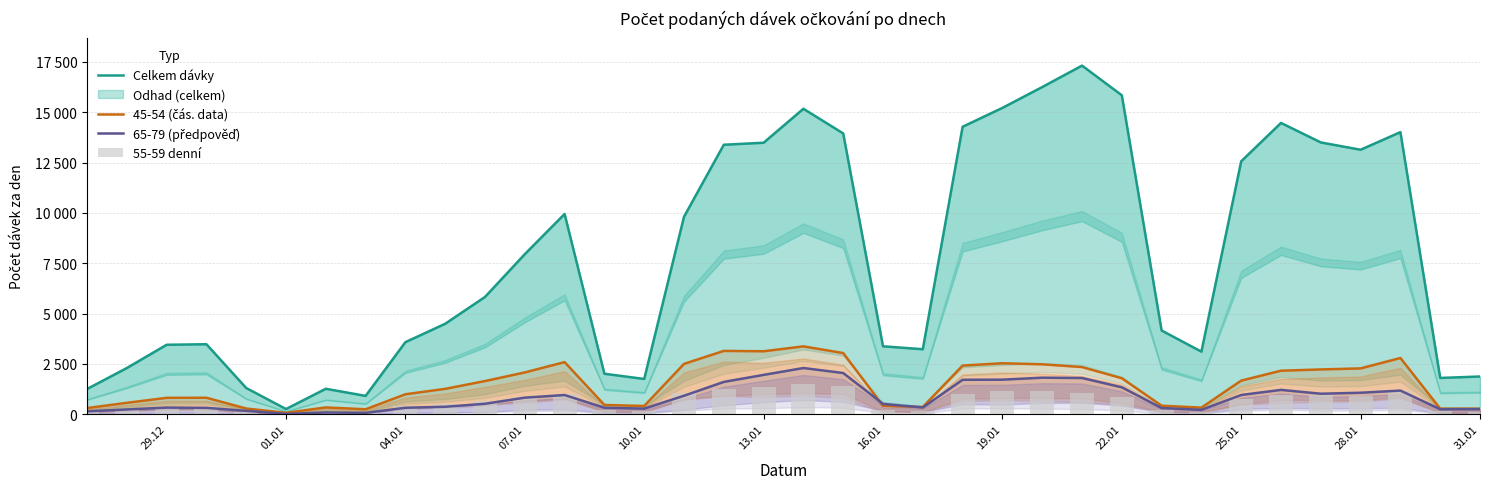

Are the bars horizontal?

No